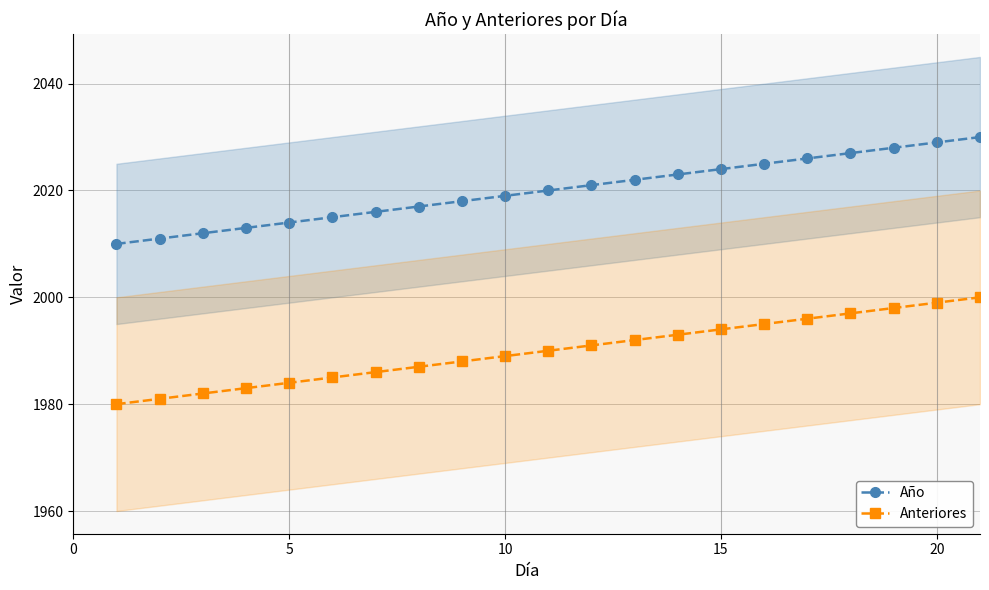

True or false: Año and Anteriores intersect in this chart.

False